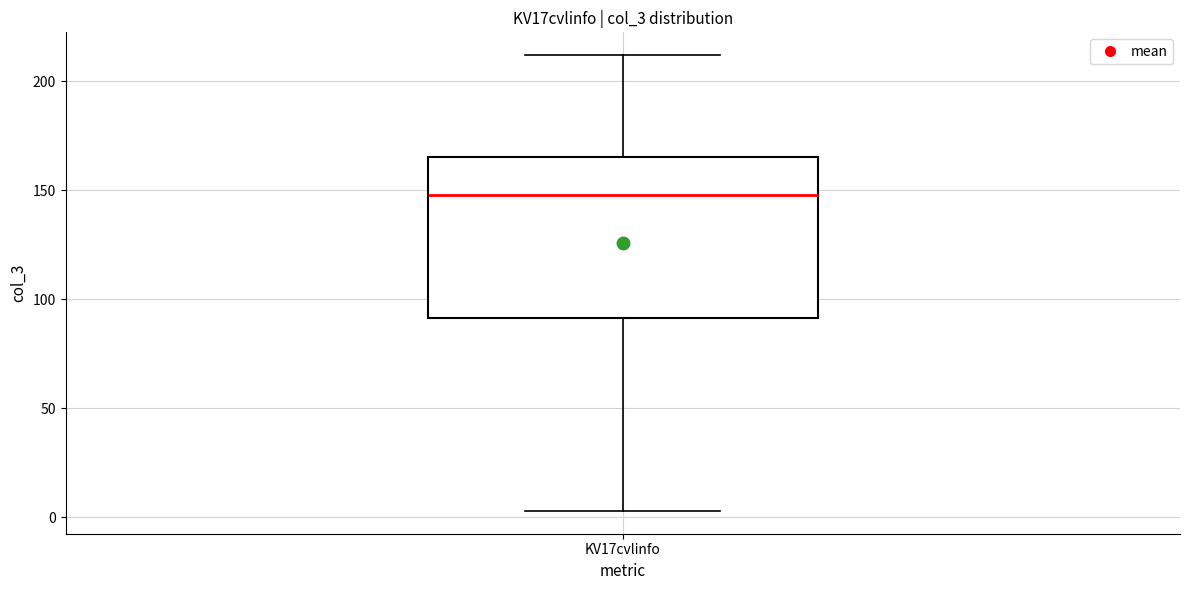

Transcribe this box plot: give where the median line is, the range the box spans, and where the two whiskers end, as read against the y-axis. The values are not printed on the chart, so give them approximately, as read against the axis.

median 150, box 90 to 165, whiskers 5 to 210